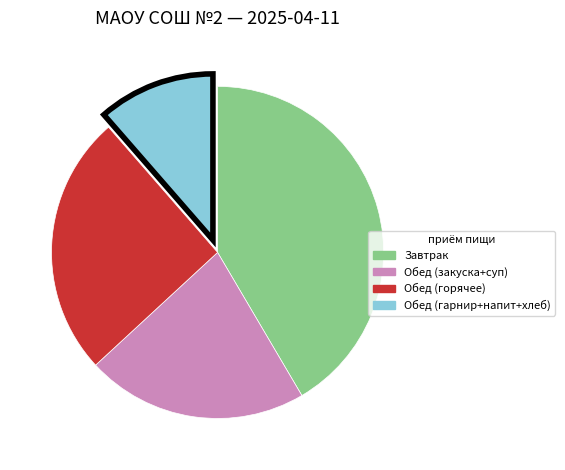

Is there any slice that represents more than half of the pie?

No